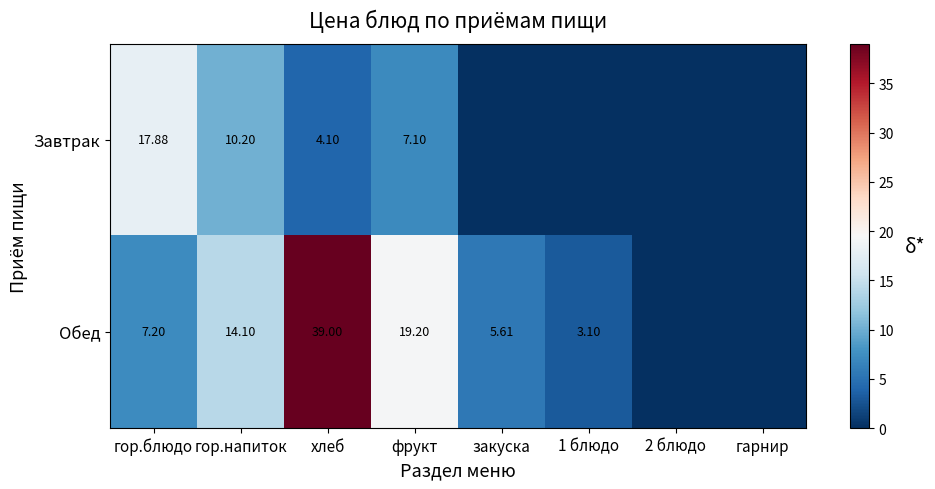

Where does the Завтрак series first go above 4?

гор.блюдо